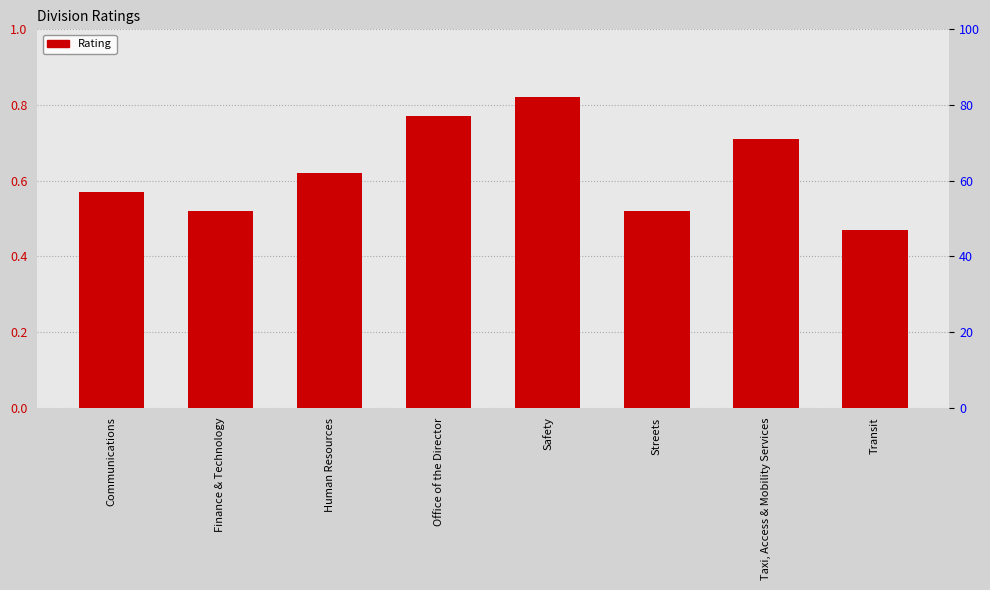

What is the maximum value shown in the chart?

0.8